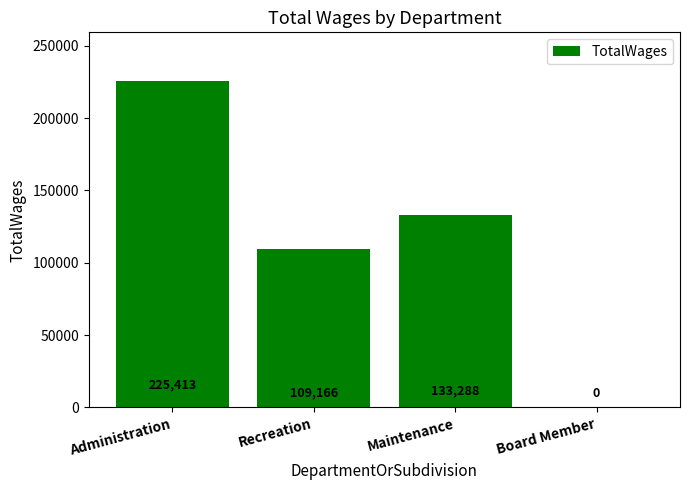

Where is the data nearest to the value 112706?

Recreation